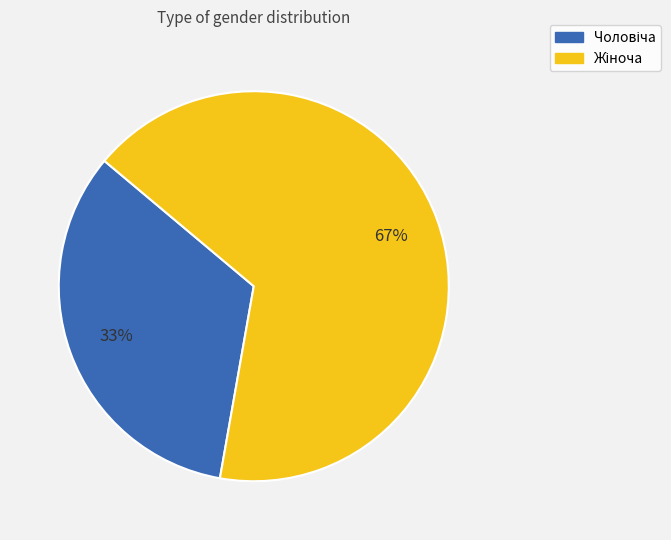

To the nearest percent, what is the average slice percentage?

50%